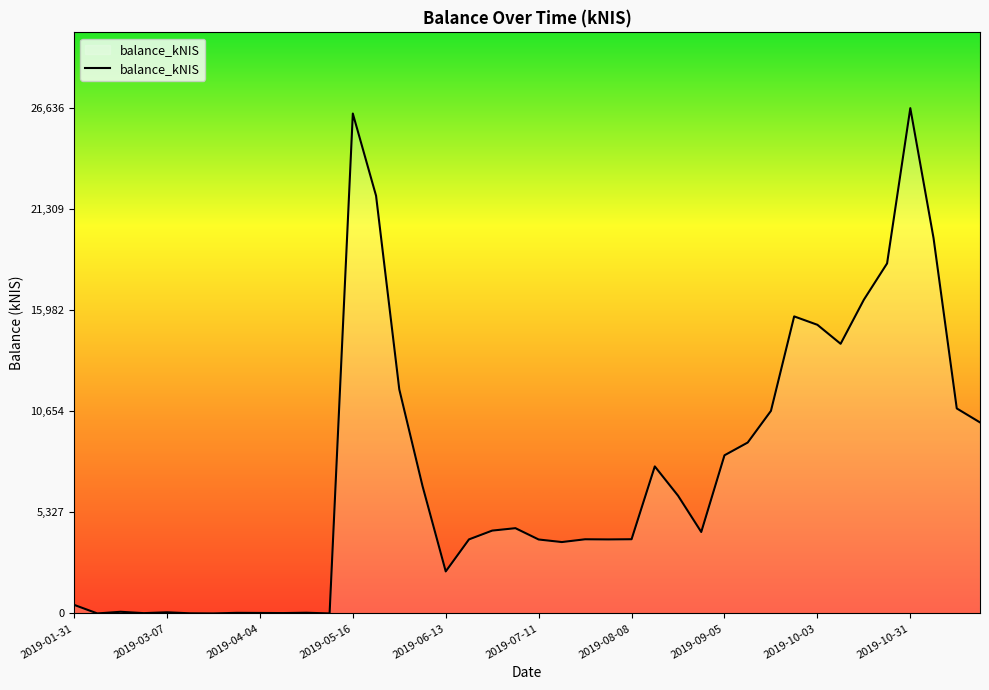

What is the greatest value displayed?

26636.1